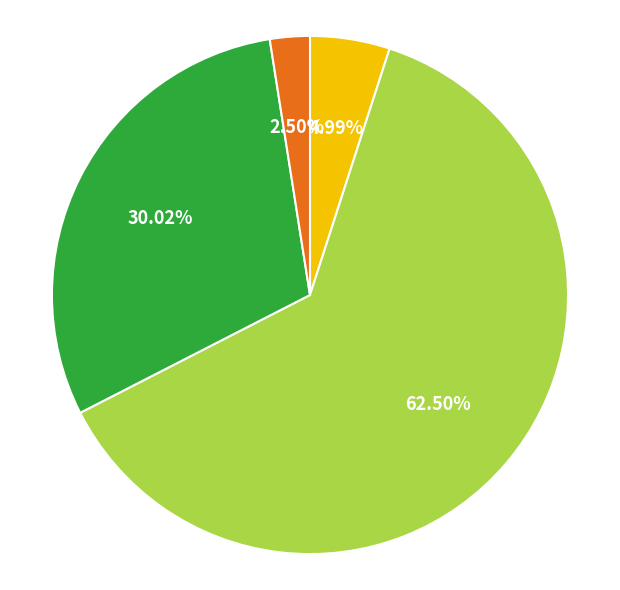

Is there any slice that represents more than half of the pie?

Yes